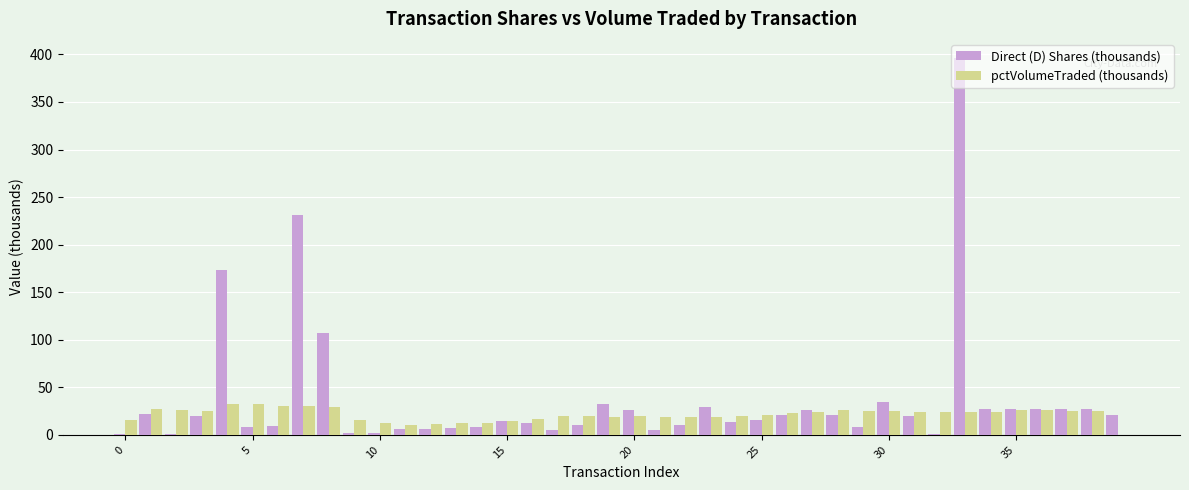

What is the maximum value shown in the chart?

396.5